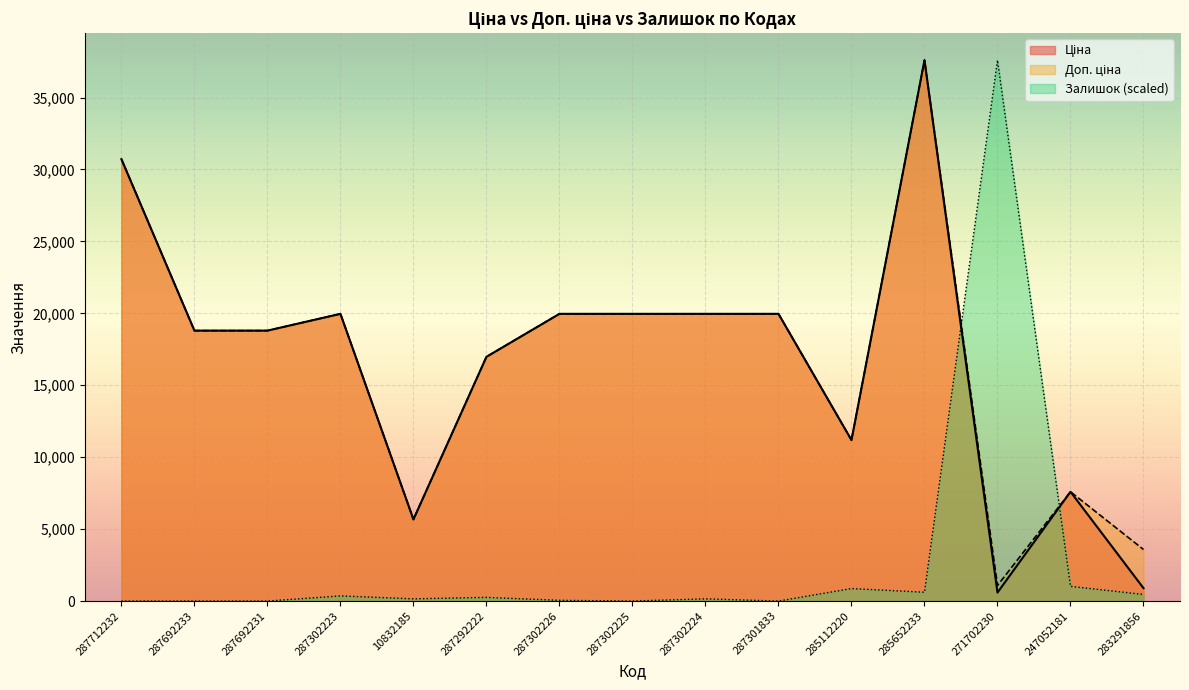

What are all the series names shown in the legend?

Ціна, Доп. ціна, Залишок